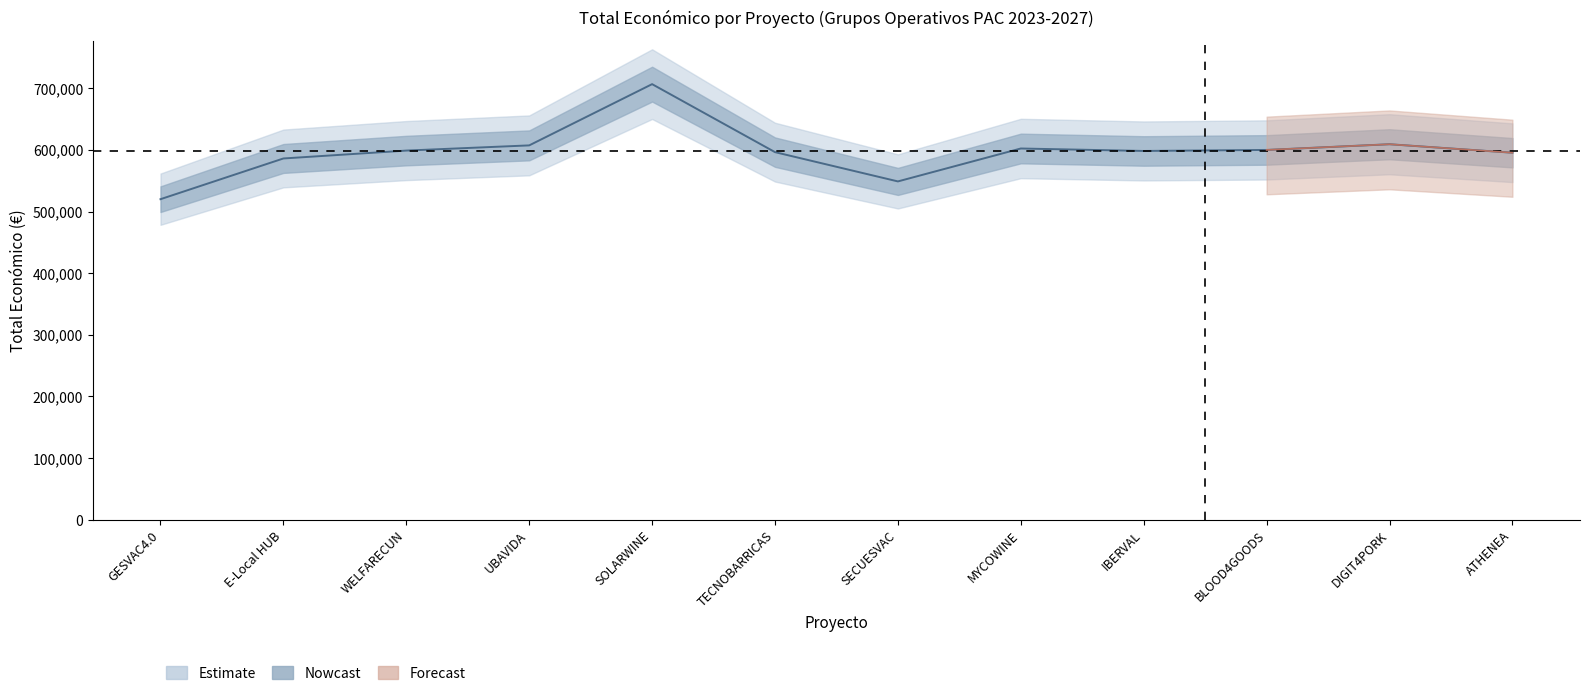

What is the label of the 9th point from the right?

UBAVIDA